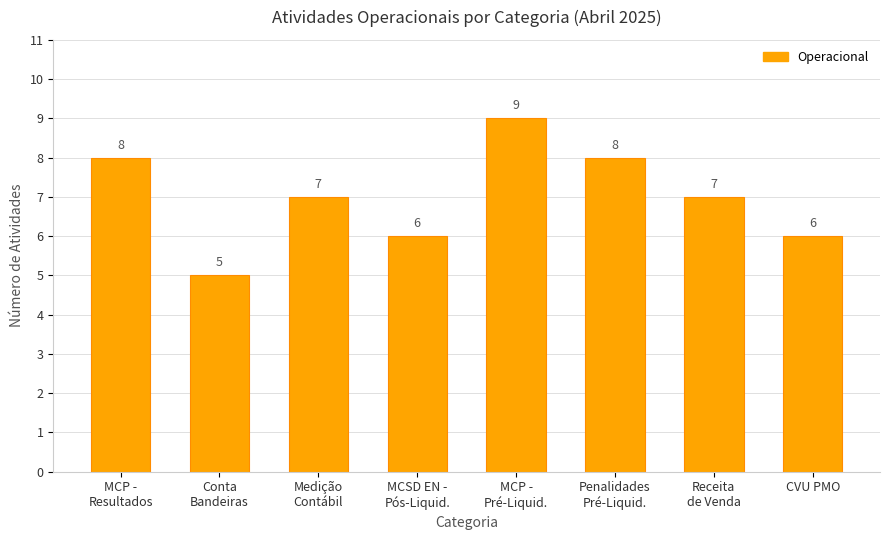

Where does the data first go above 7?

MCP -
Resultados